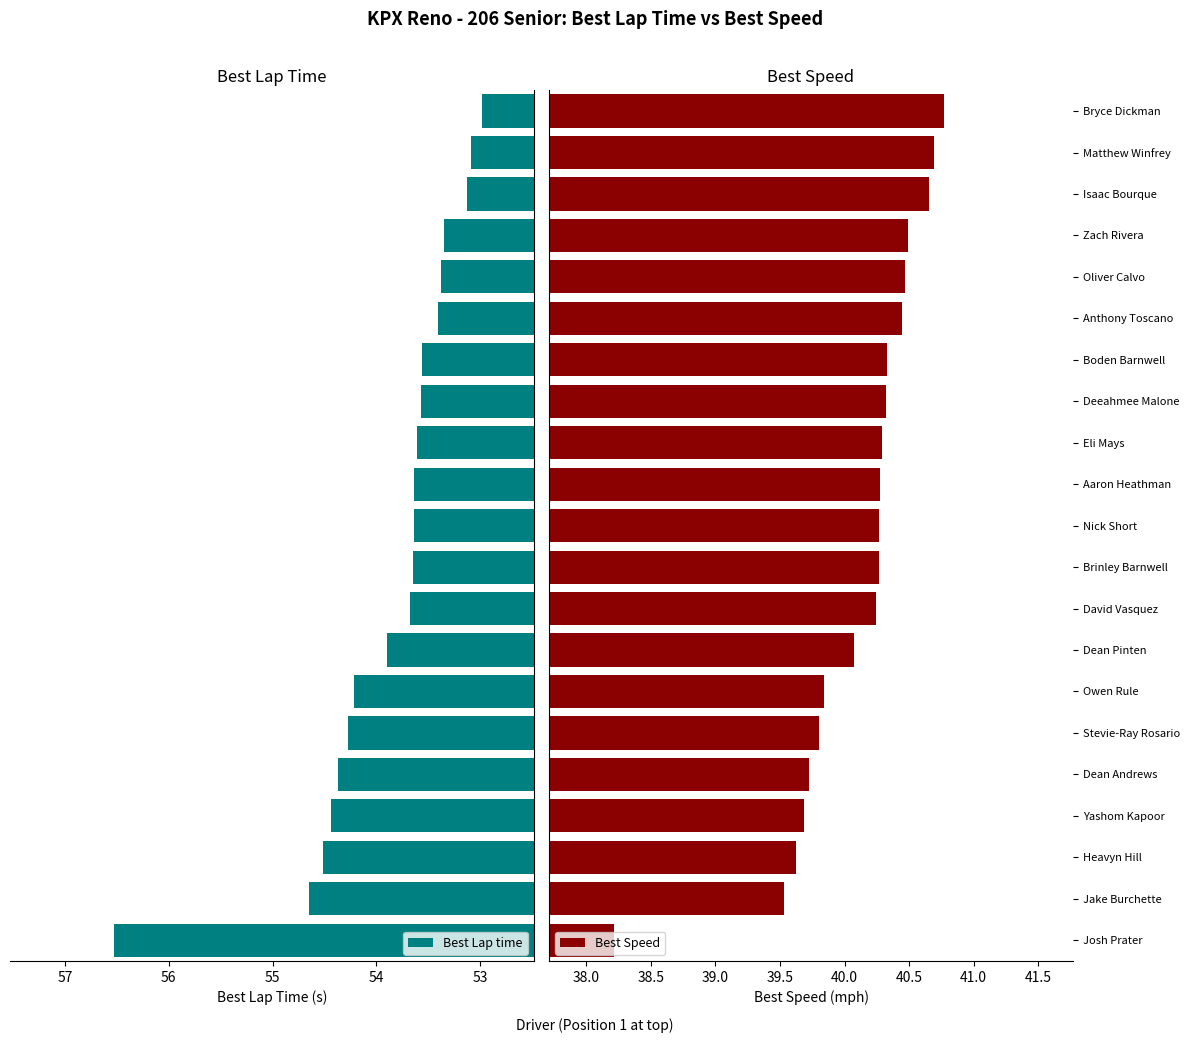

What is the difference between the Best Speed values at Boden Barnwell and Zach Rivera?

0.2